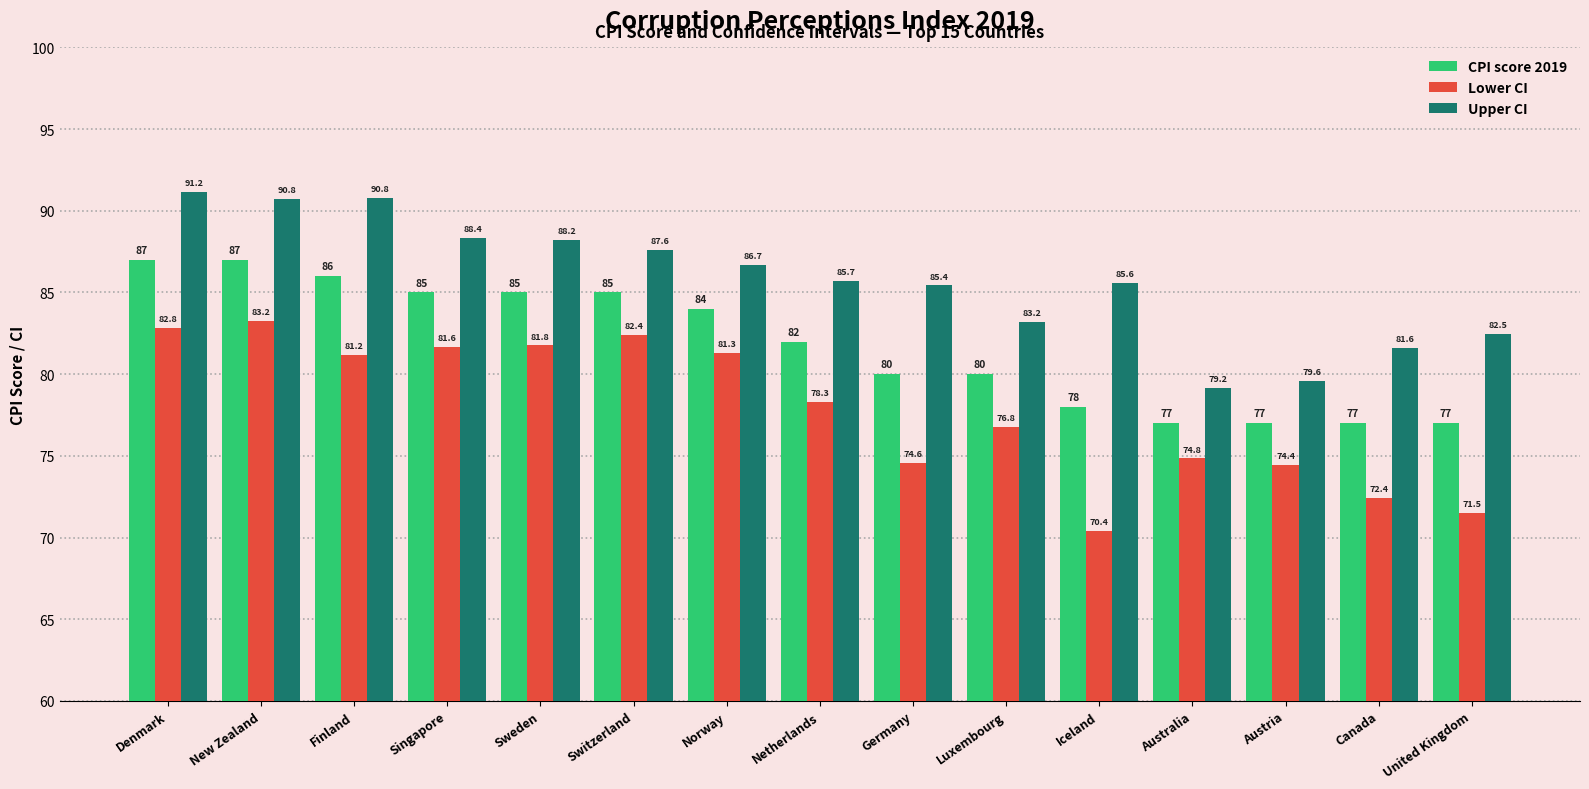

What are all the series names shown in the legend?

CPI score 2019, Lower CI, Upper CI